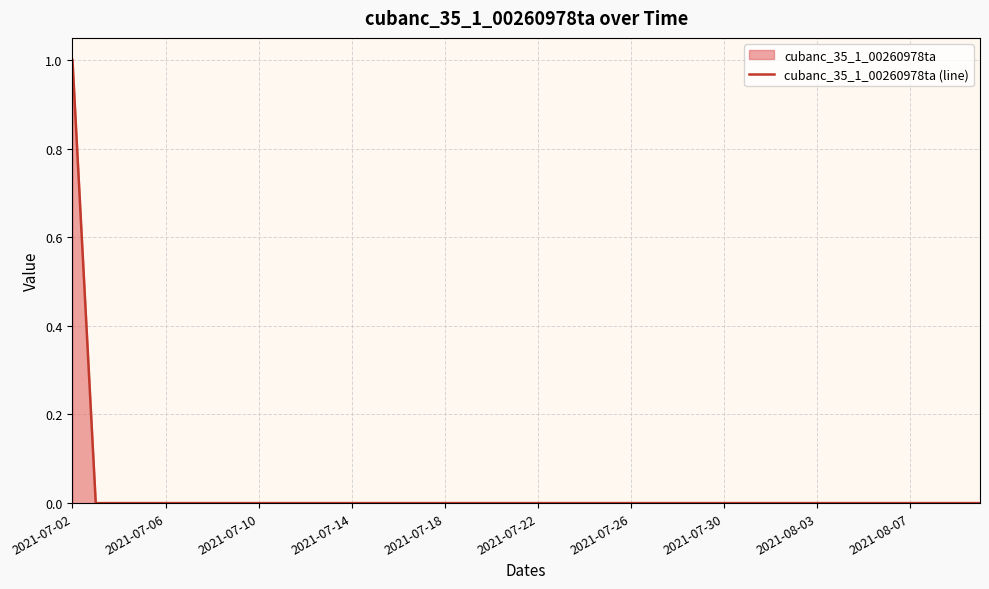

Does the chart have visible grid lines?

Yes